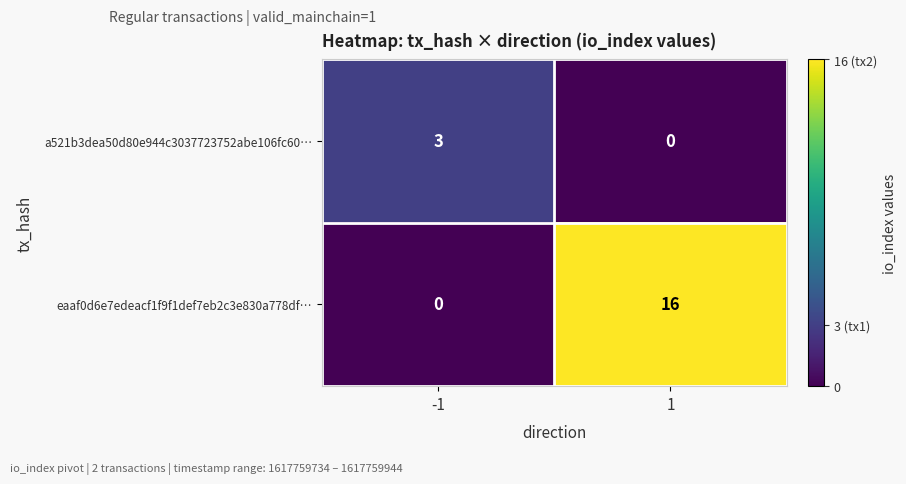

Reading left to right, transcribe all the data shown in this chart.

a521b3dea50d80e944c3037723752abe106fc60…: 3	0
eaaf0d6e7edeacf1f9f1def7eb2c3e830a778df…: 0	16